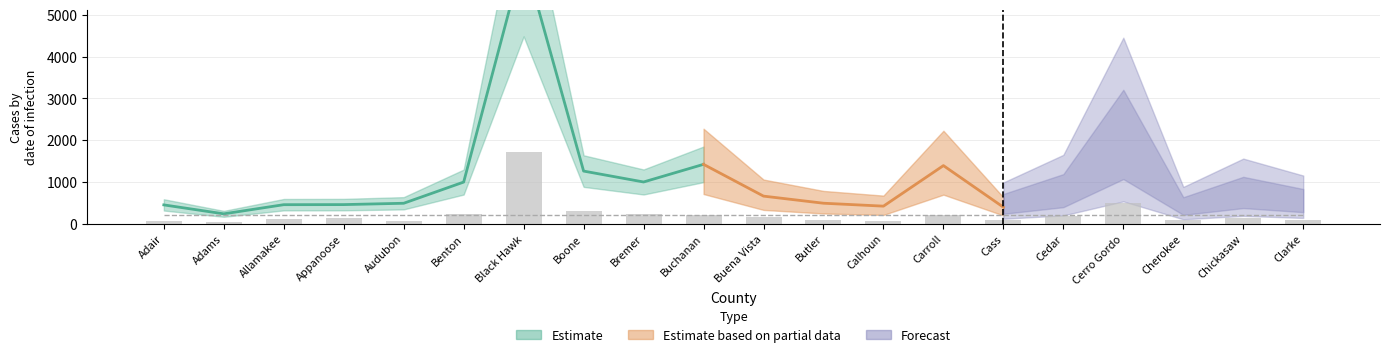

List the labels in order of value, largest first.

Black Hawk, Cerro Gordo, Boone, Benton, Bremer, Carroll, Buchanan, Cedar, Buena Vista, Chickasaw, Appanoose, Allamakee, Butler, Cherokee, Clarke, Cass, Calhoun, Adair, Audubon, Adams